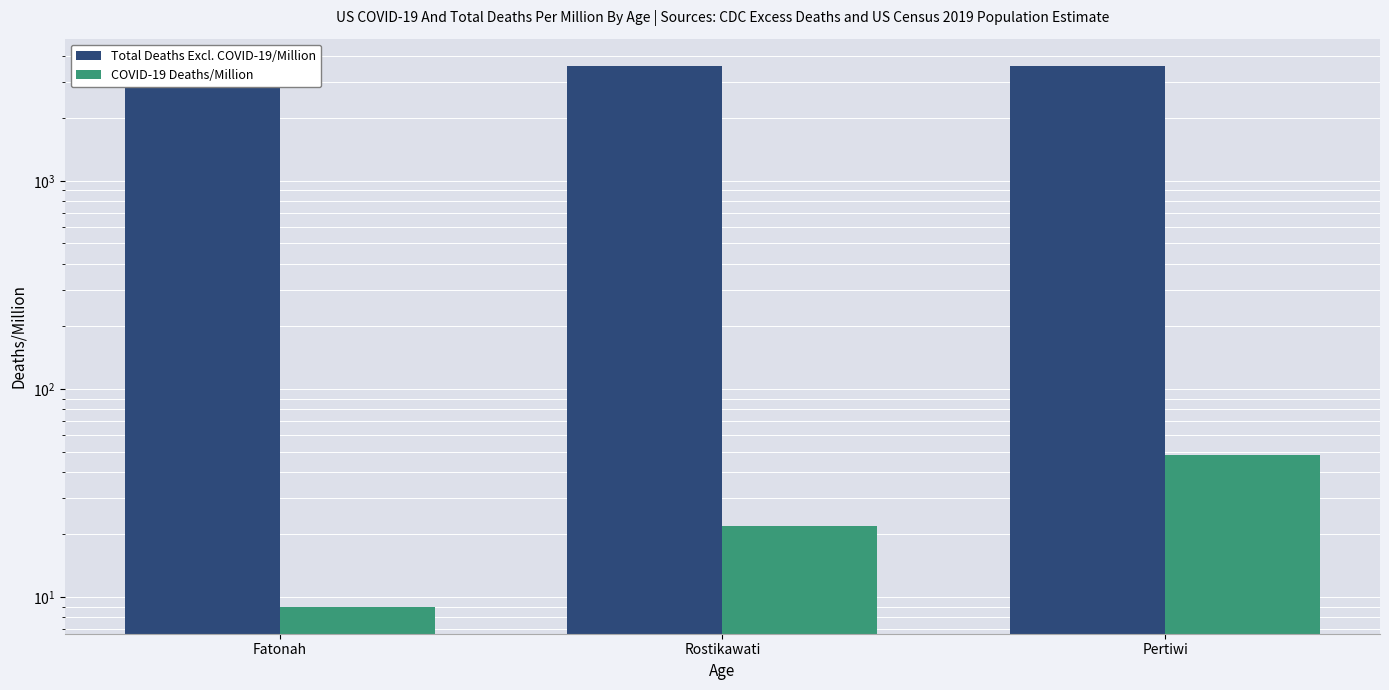

The value of Total Deaths Excl. COVID-19/Million at Fatonah is 3573. True or false?

True